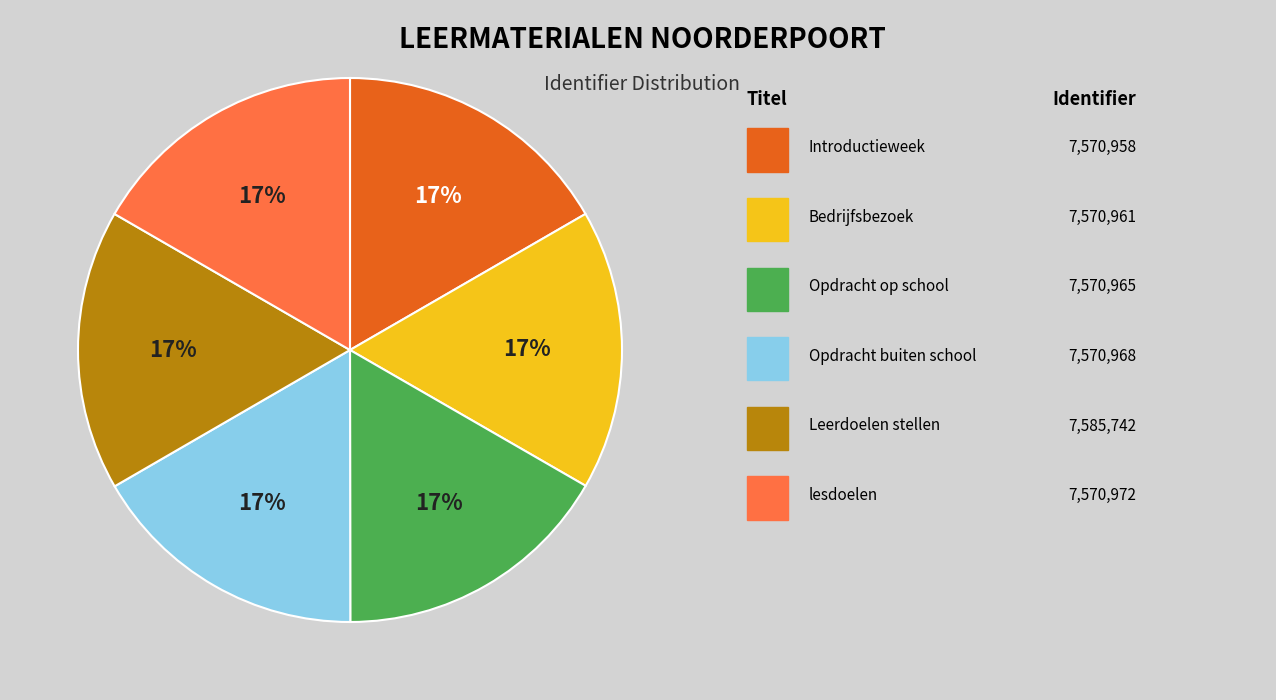

Is there any slice that represents more than half of the pie?

No